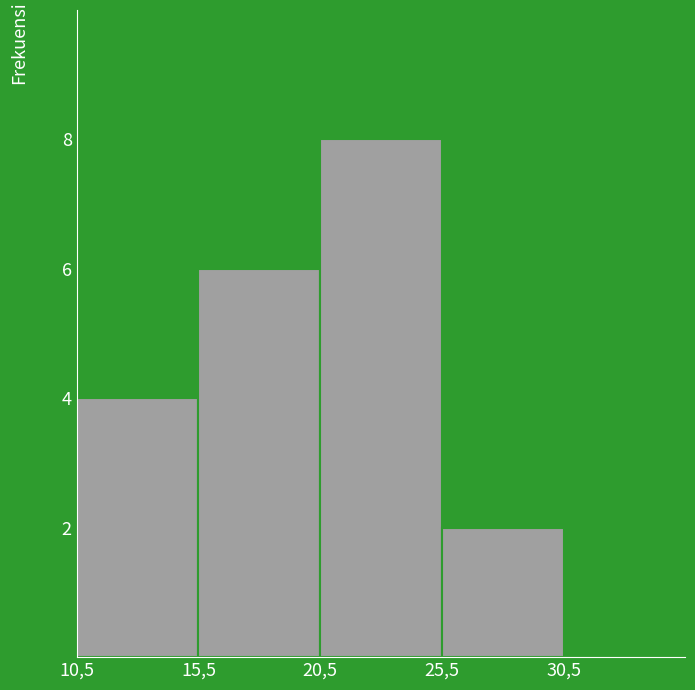

Reading left to right, transcribe all the data shown in this chart.

4	6	8	2